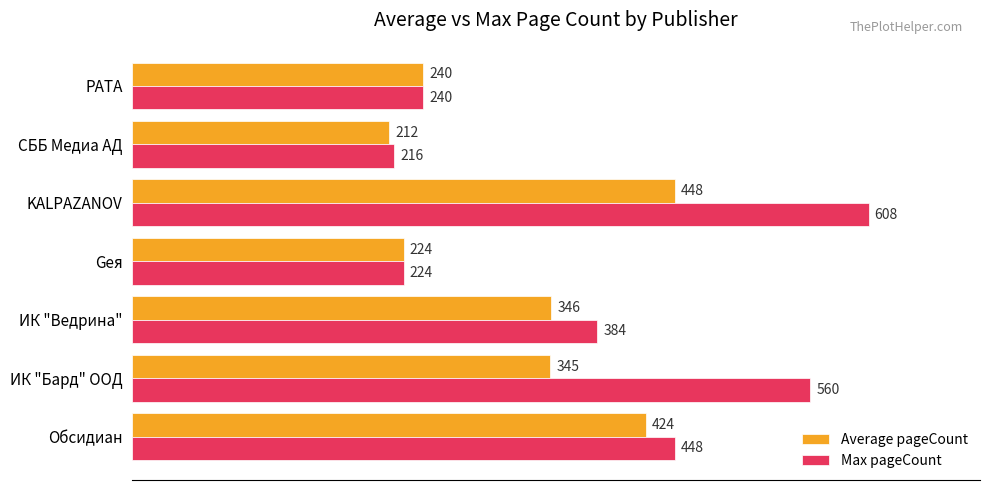

What is the lowest value of the Max pageCount series?

216